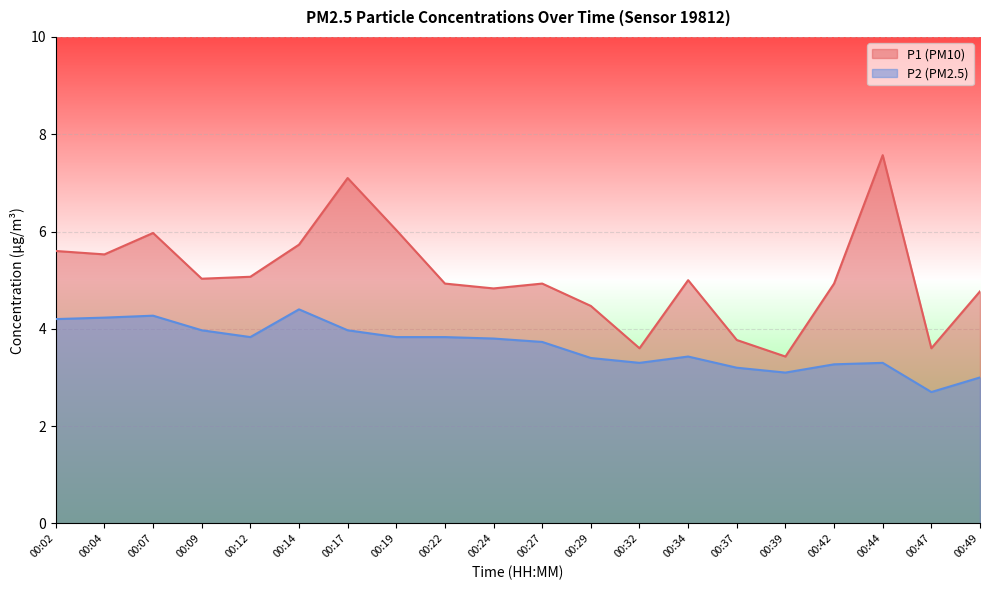

Rank the series by their average value, from highest to lowest.

P1 (PM10), P2 (PM2.5)